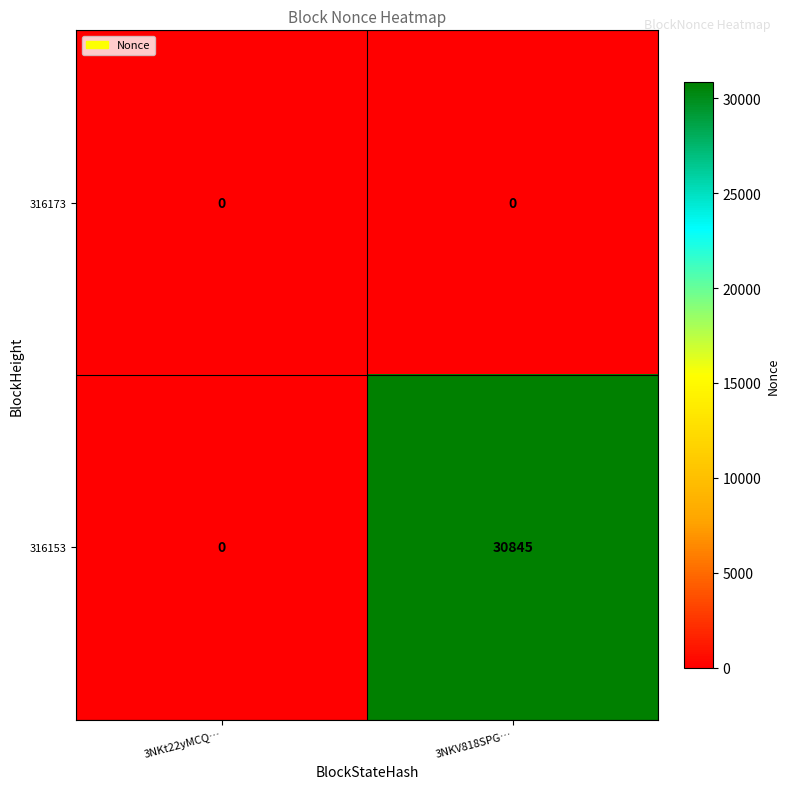

List the series in order of their overall mean, lowest first.

316173, 316153